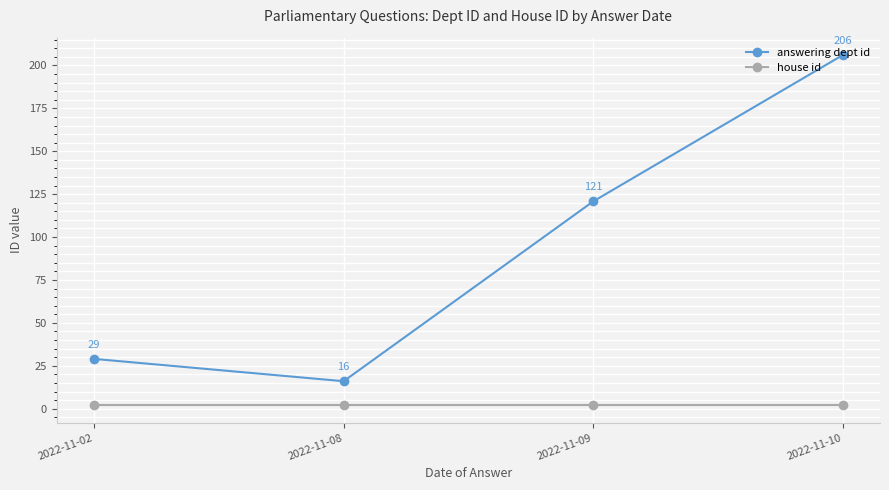

What is the difference between the highest and lowest values at 2022-11-02?

27.0